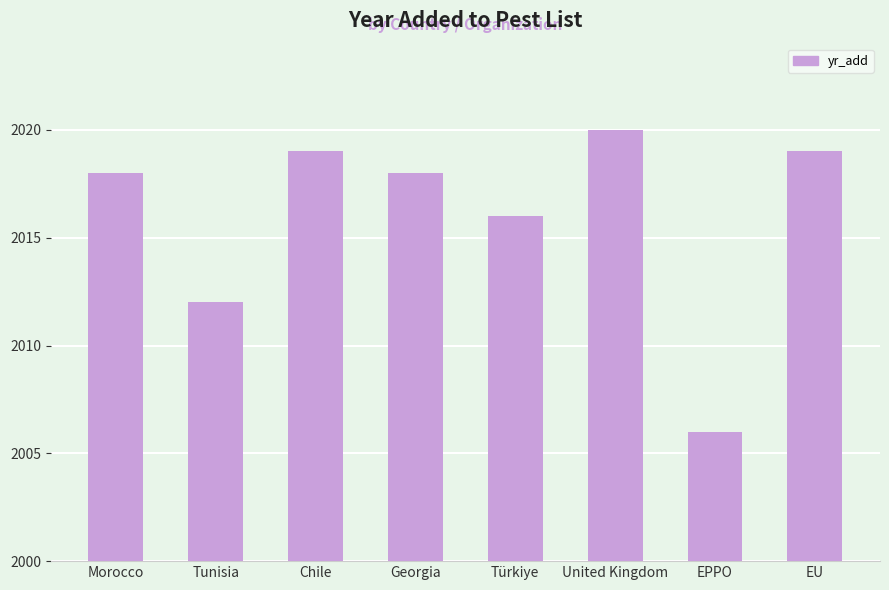

Are the bars grouped side by side (vs. stacked)?

No